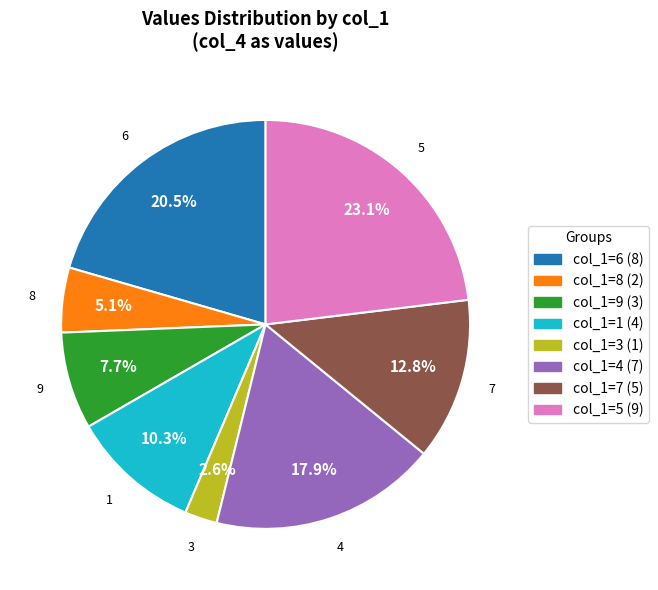

To the nearest percent, what is the average slice percentage?

12%